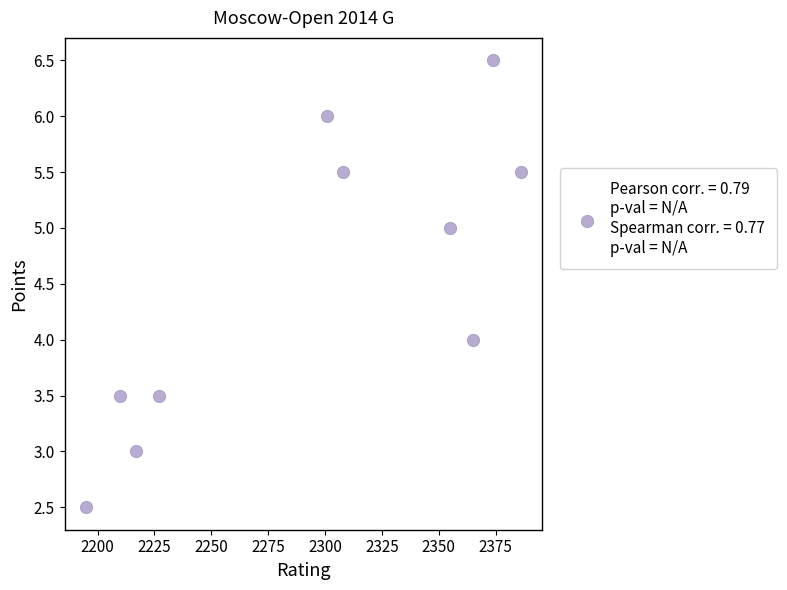

What is the range of Y values (max minus min)?

4.0